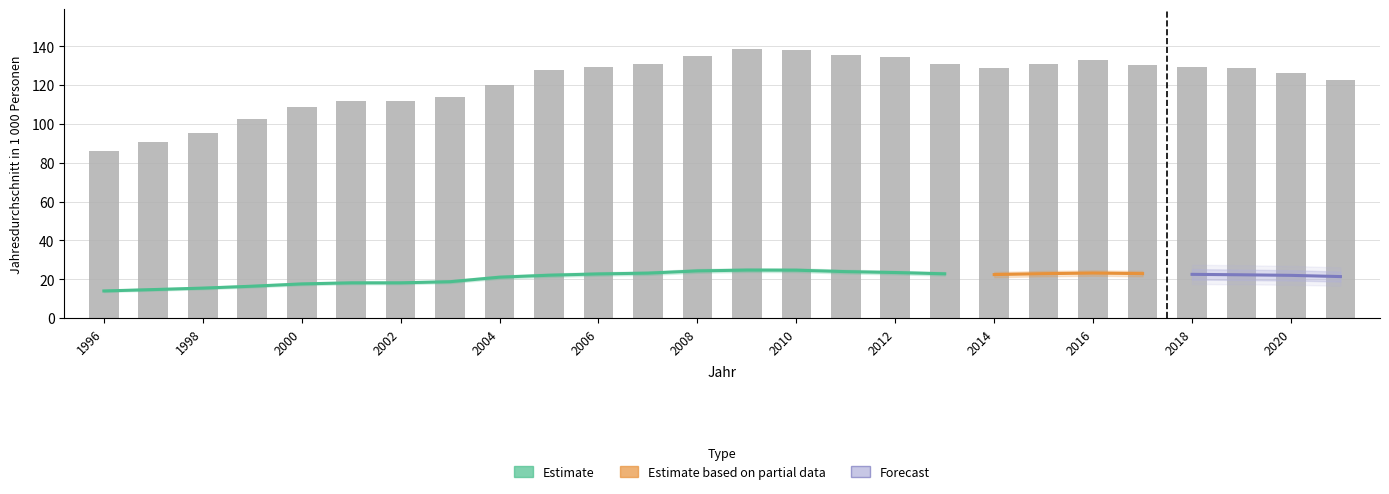

At which category is the sum across all series the highest?

2009